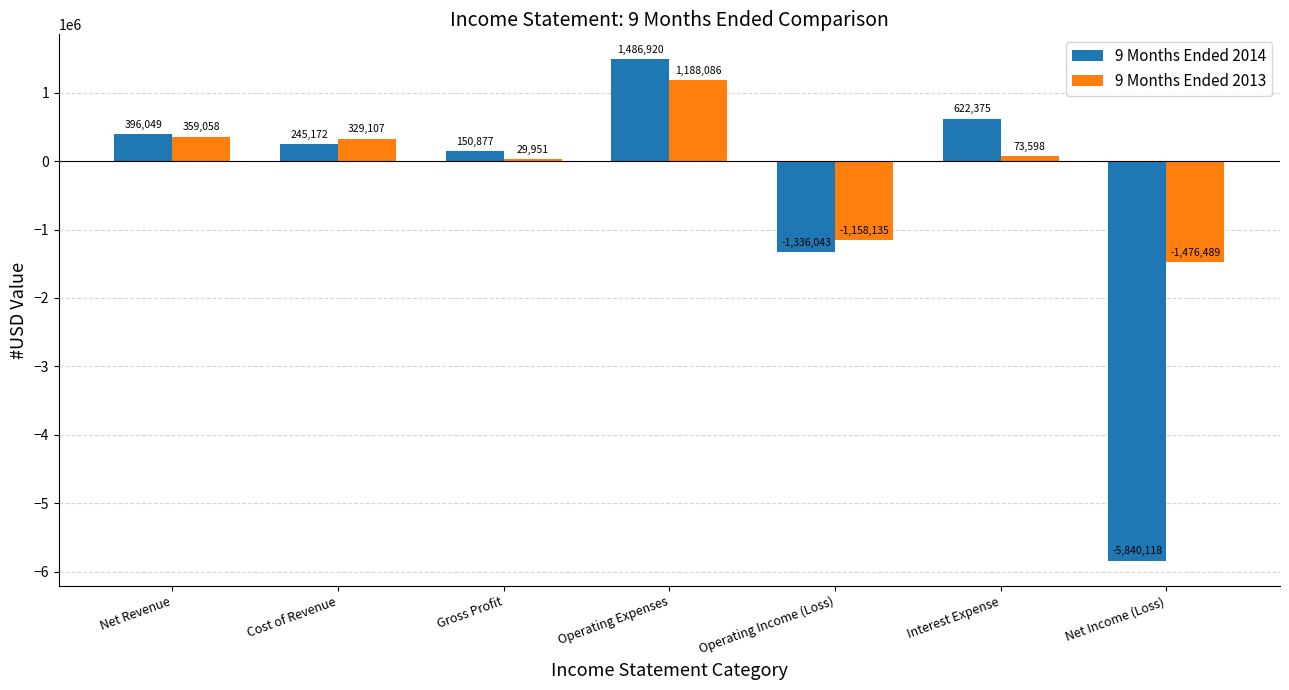

True or false: 9 Months Ended 2014 has a value of 1486920 at Operating Expenses.

True